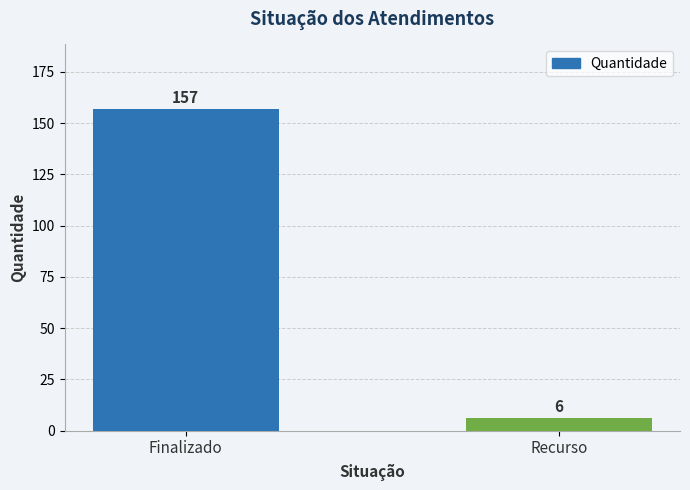

How many distinct data groups are displayed?

1